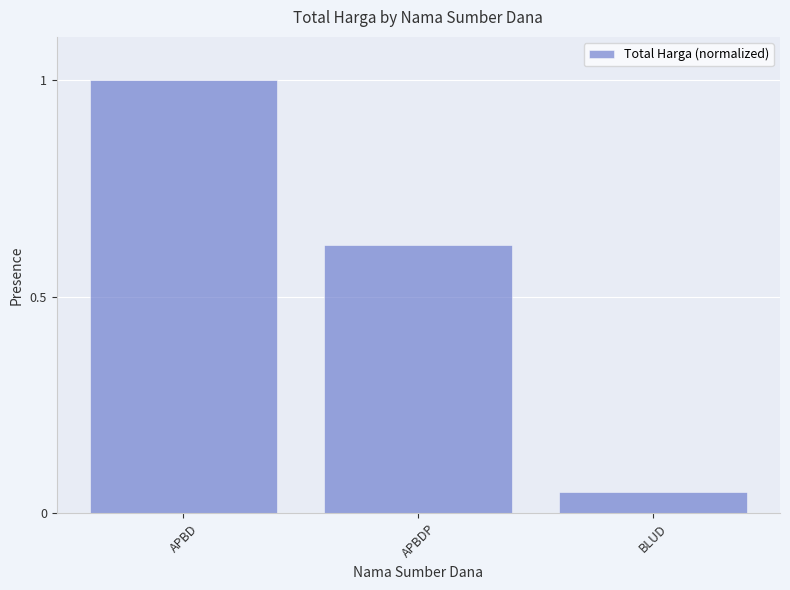

Which label corresponds to the smallest value in the chart?

BLUD